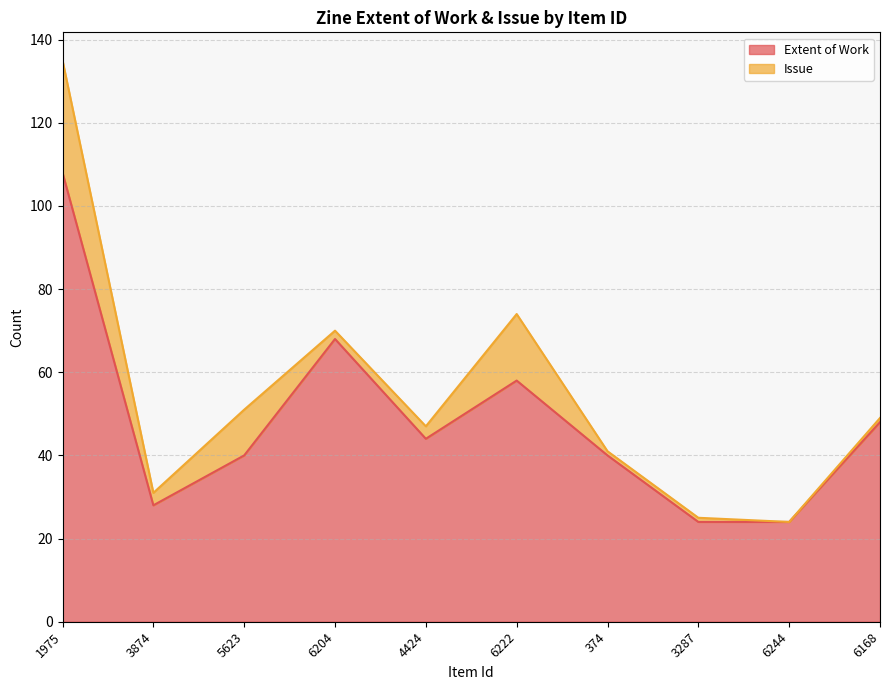

How many categories are shown in the chart?

10